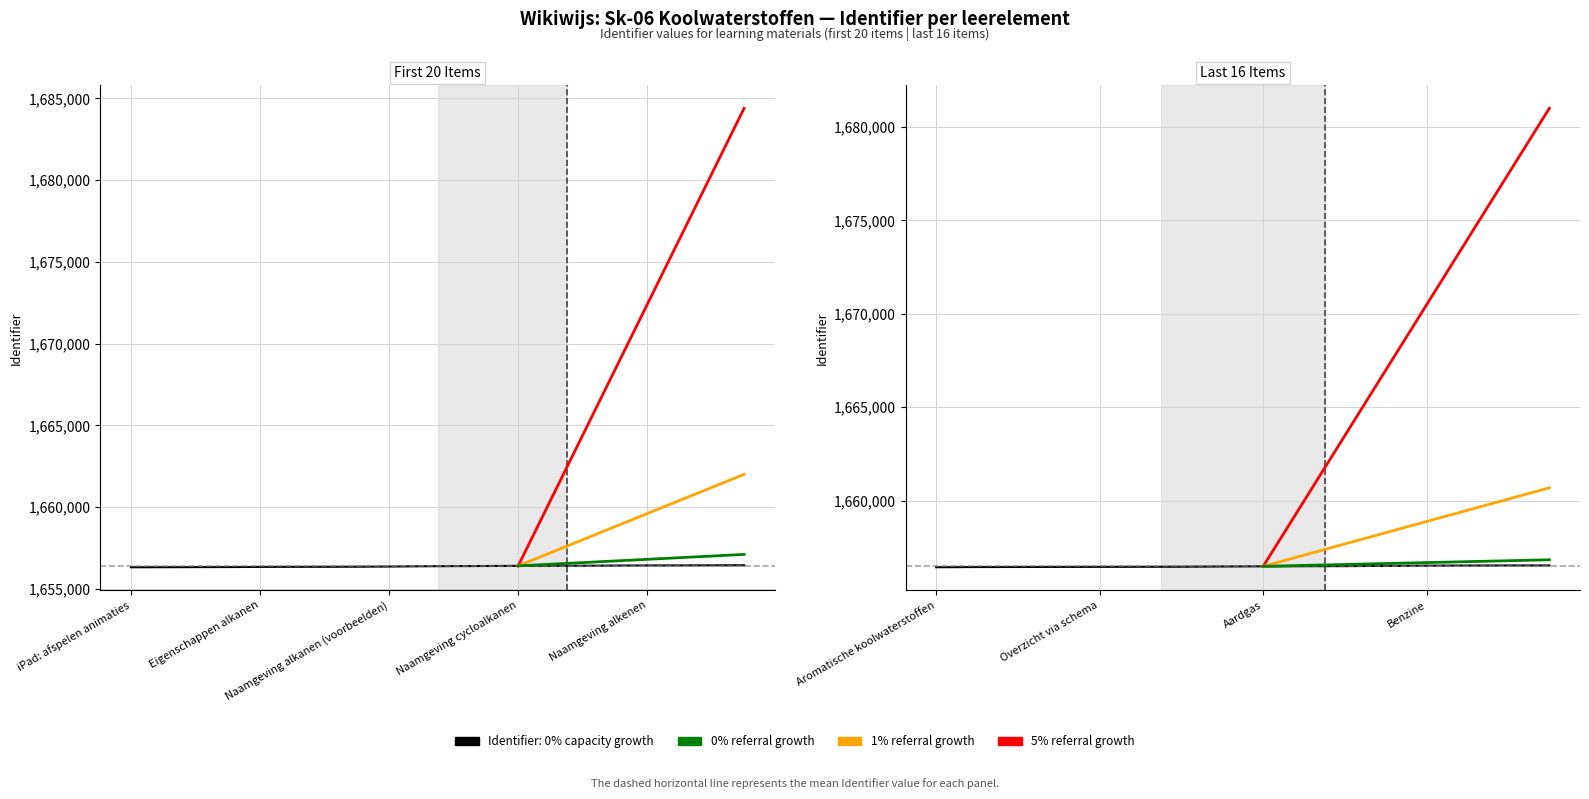

Rank the categories by value from lowest to highest.

iPad: afspelen animaties, Samenvatting, Verzadigde koolwaterstoffen, Alkanen, Eigenschappen alkanen, Toepassingen alkanen, Isomerie, Naamgeving alkanen (regels), Naamgeving alkanen (voorbeelden), Hoeveel isomeren, Oefening naamgeving alkanen, Cycloalkanen, Naamgeving cycloalkanen, Onverz. koolwaterstoffen, Alkenen, Isomerie bij alkenen, Naamgeving alkenen, Alkadiënen en alkatriënen, Cycloalkenen, Alkynen en cycloalkynen